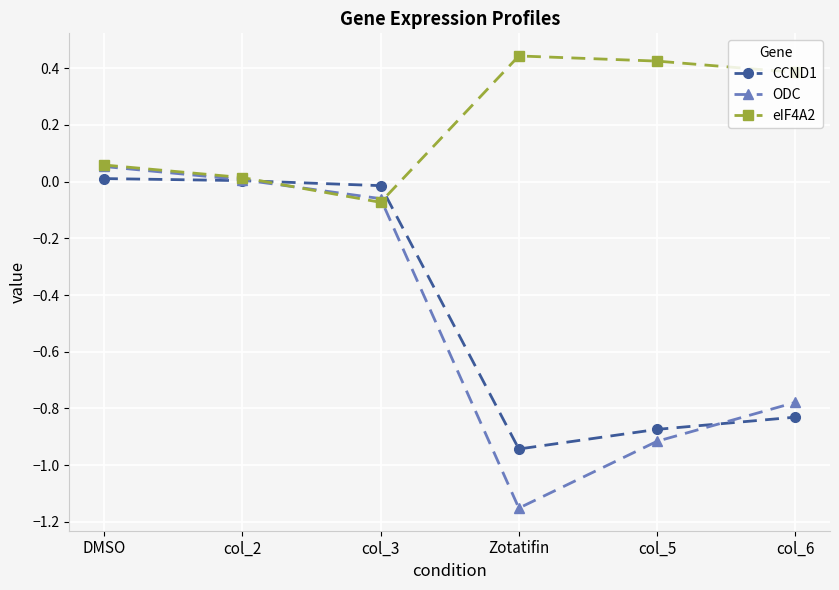

At which category does the chart reach its peak across all series?

Zotatifin